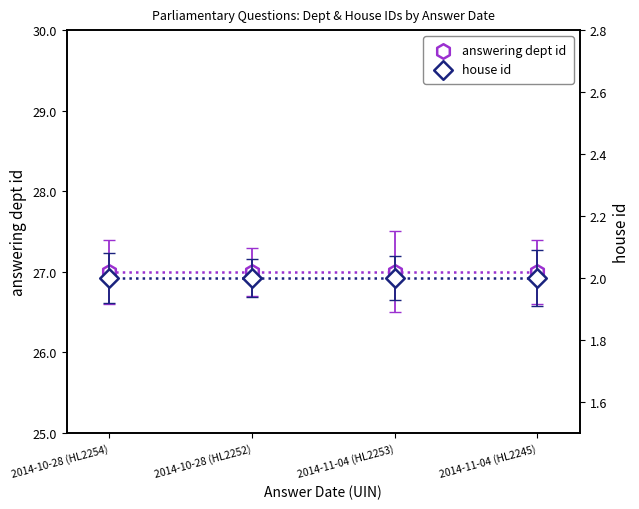

At which category is the sum across all series the highest?

2014-10-28 (HL2254)